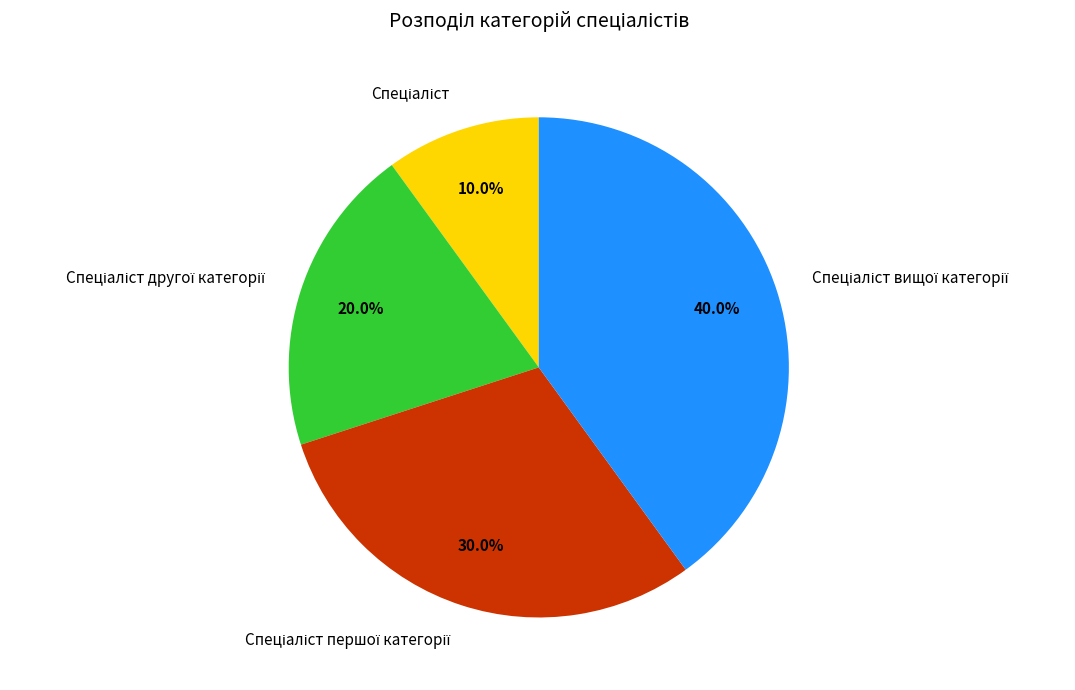

Is there a majority slice in this chart?

No